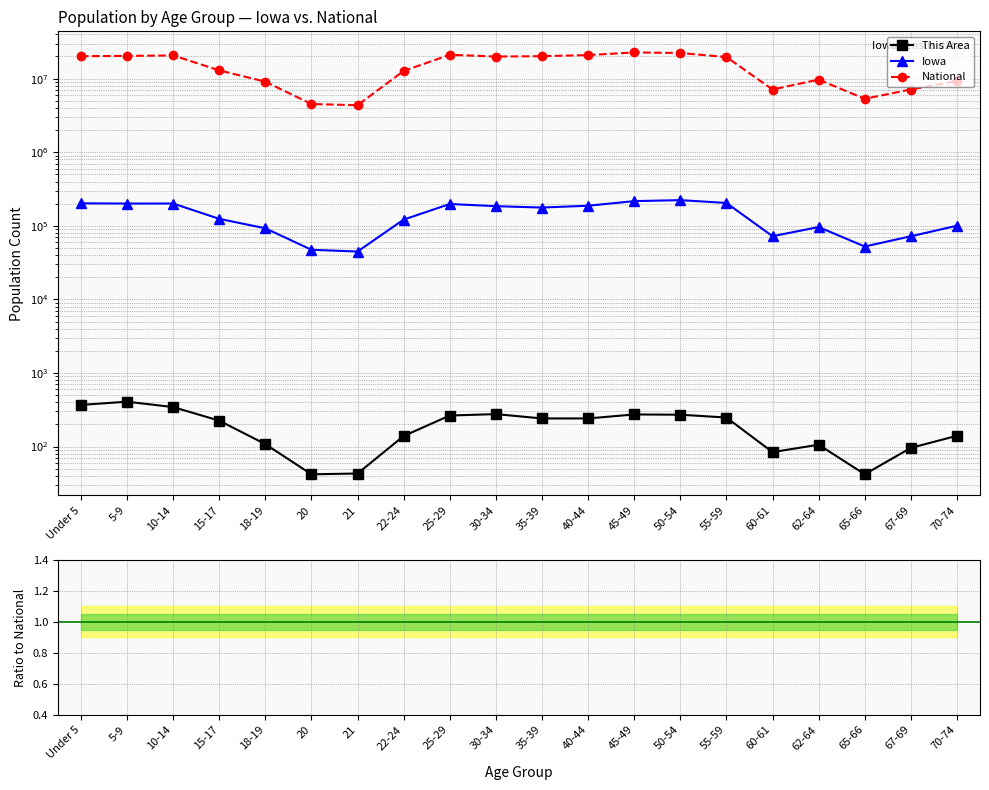

What position from the left is 22-24?

8